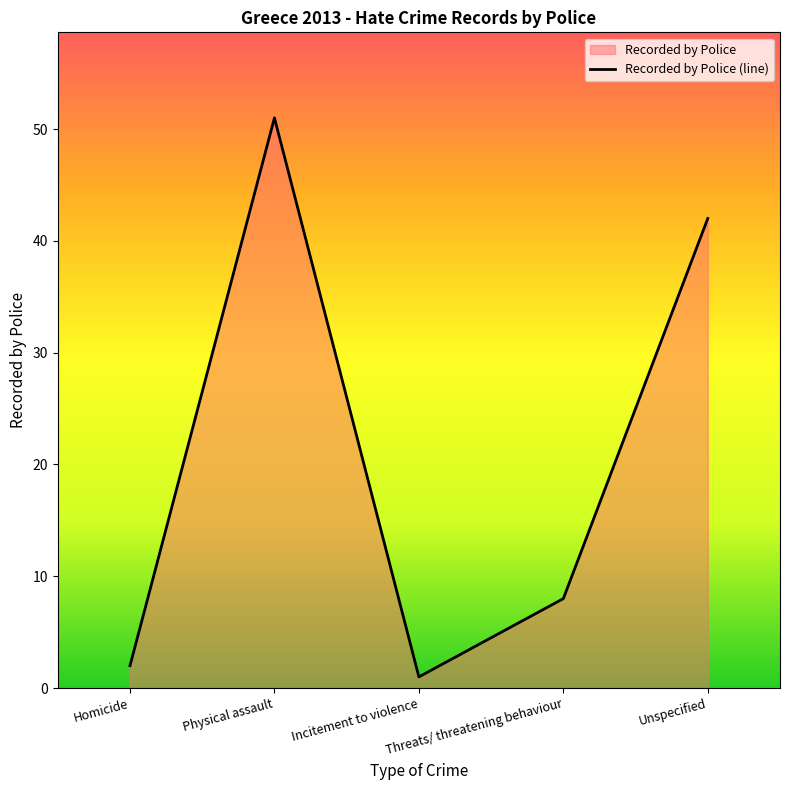

Count the number of values greater than 8.

2